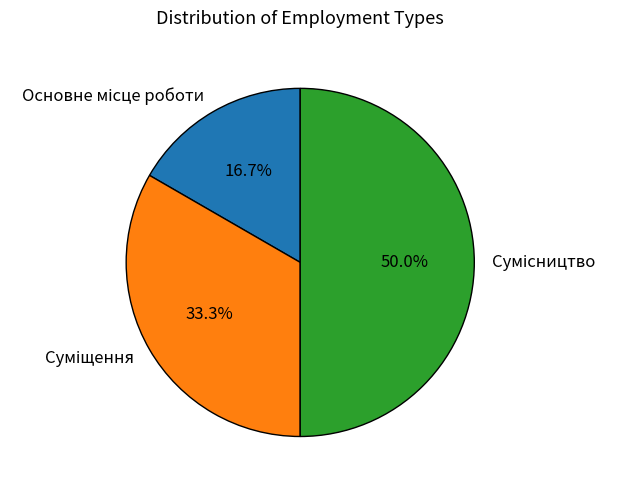

What percentage do Суміщення and Сумісництво together represent?

83.3%